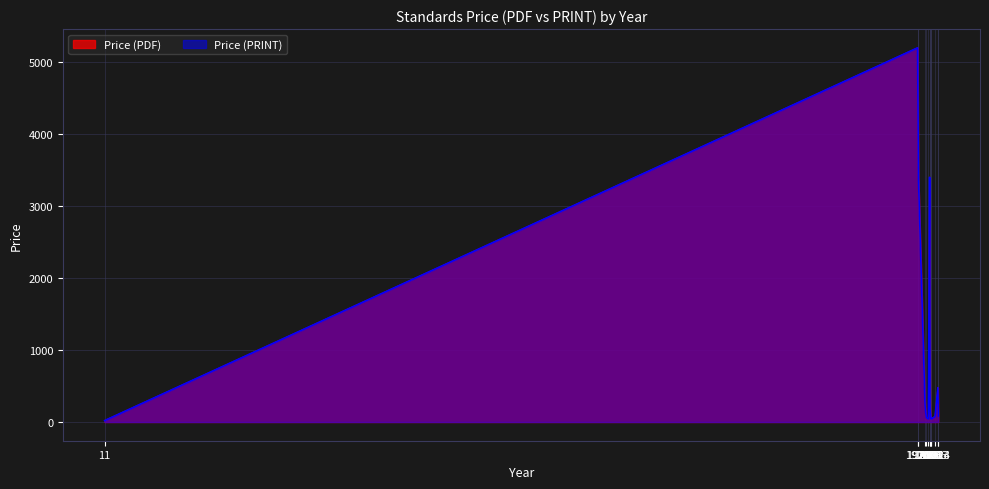

Is the value of Price (PRINT) at 2023 greater than the value of Price (PDF) at 2023?

No